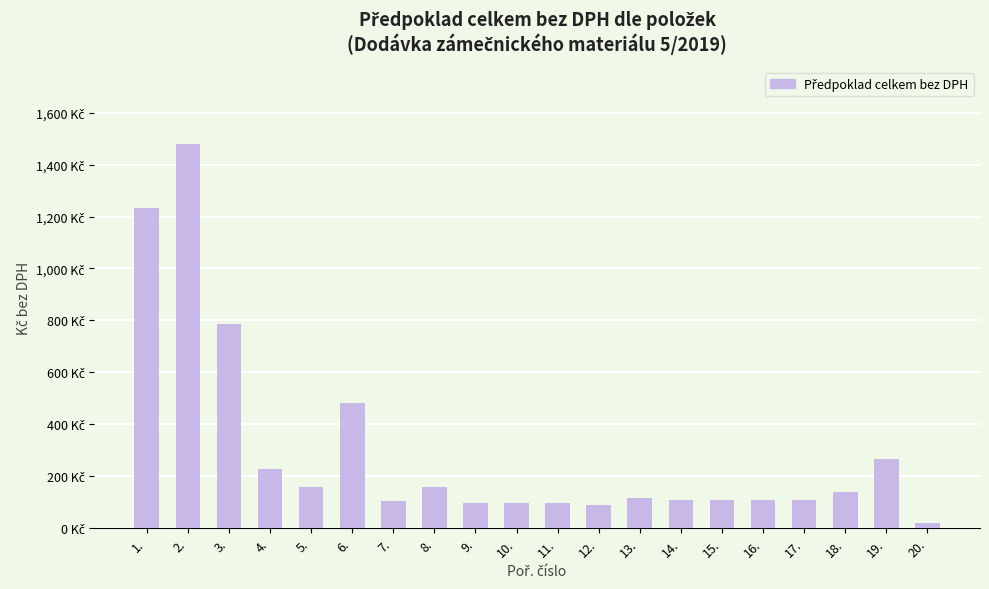

Which has a higher value, 9. or 15.?

15.